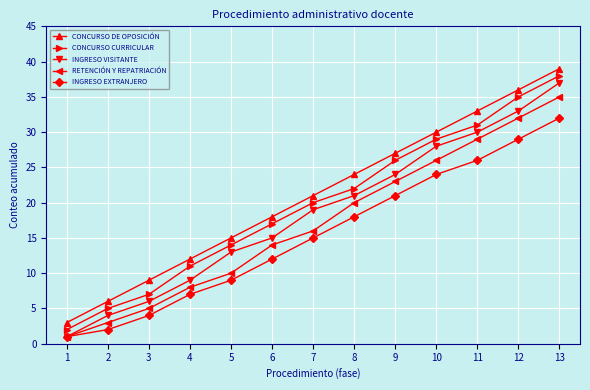

What is the smallest value displayed?

1